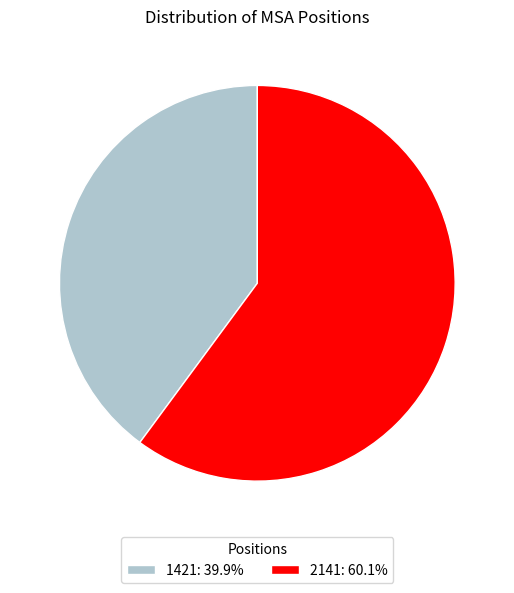

Which category accounts for the majority?

2141